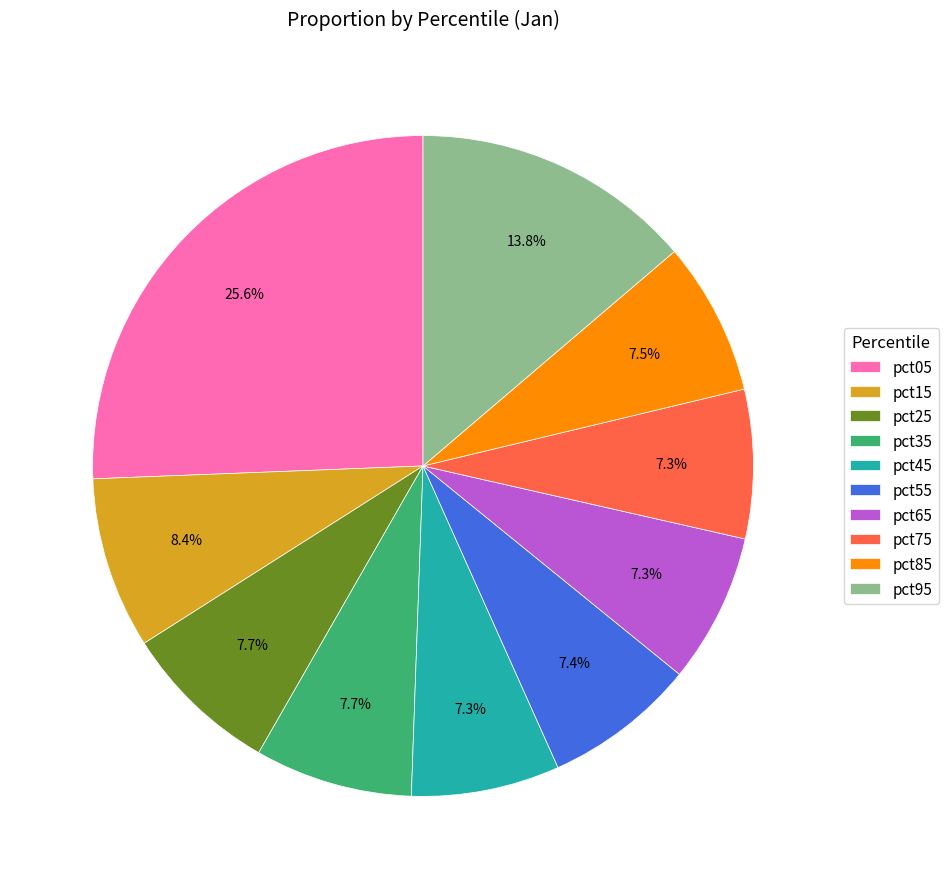

What is the largest slice in the pie chart?

pct05